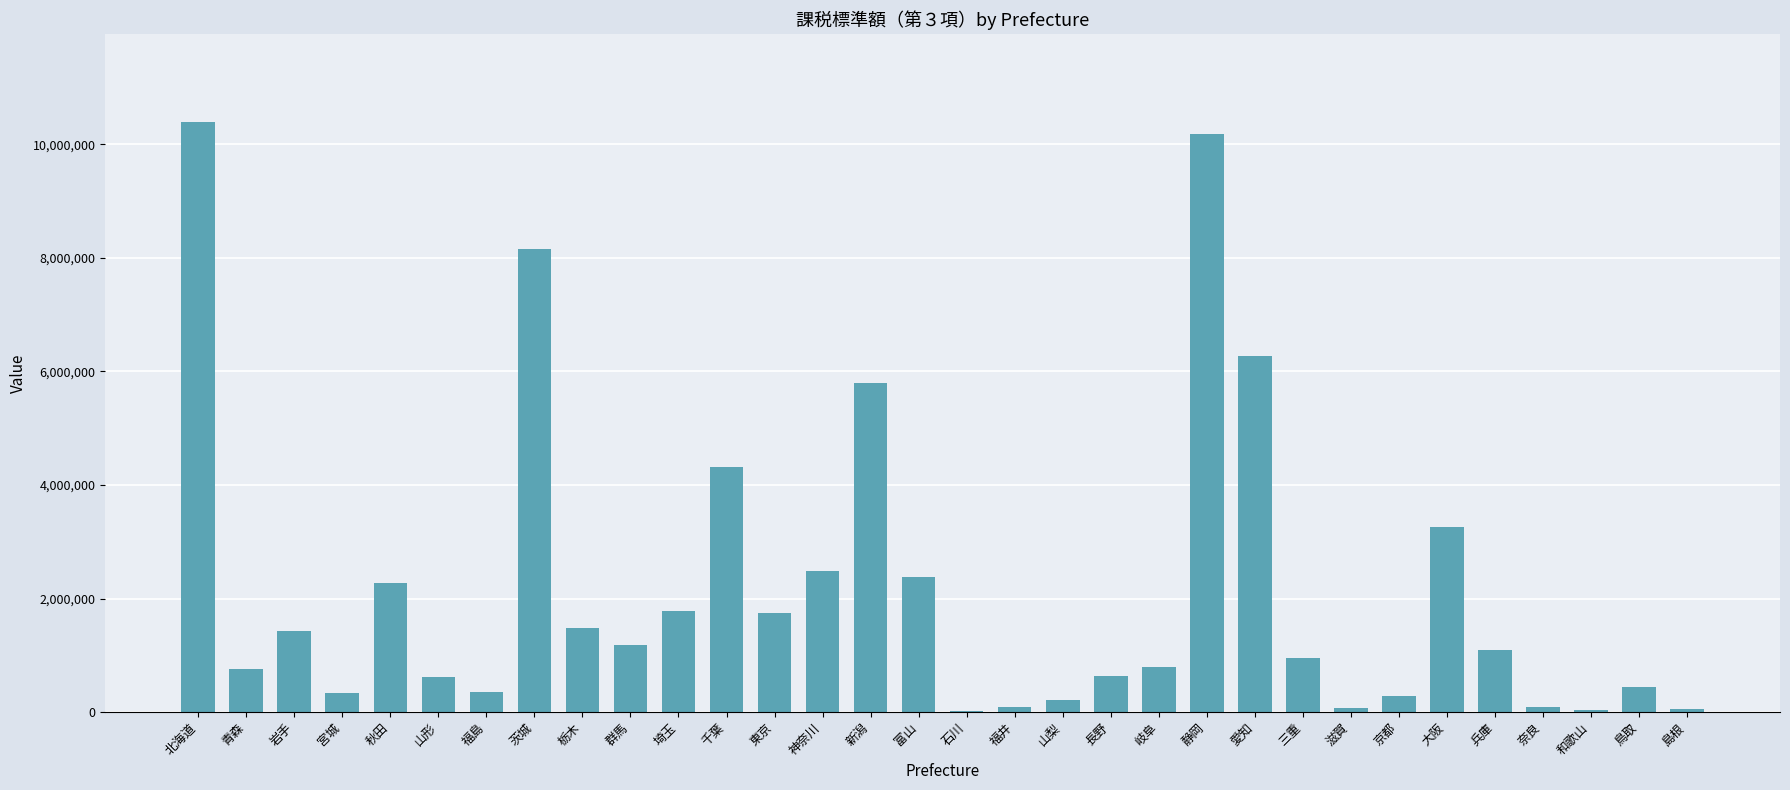

At which label is the value closest to 5206040?

新潟